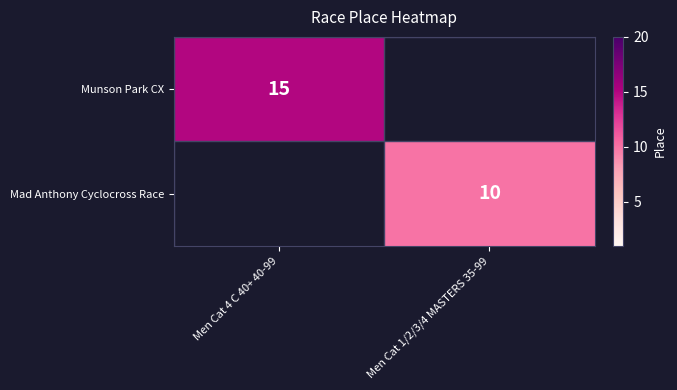

The value of Munson Park CX at Men Cat 4 C 40+ 40-99 is 23. True or false?

False